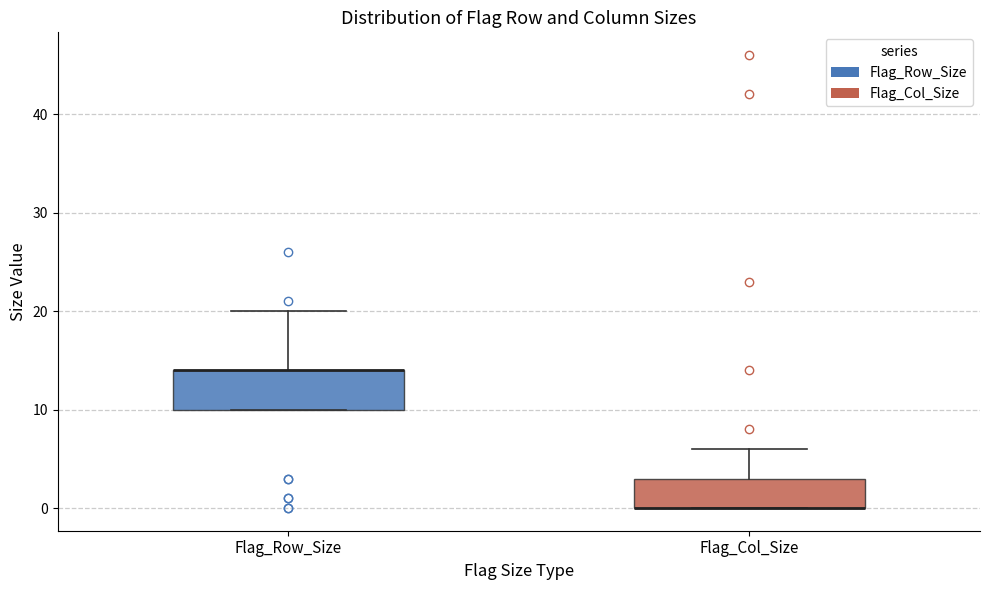

Comparing the boxes themselves (not the whiskers), which one is the tallest?

Flag_Row_Size